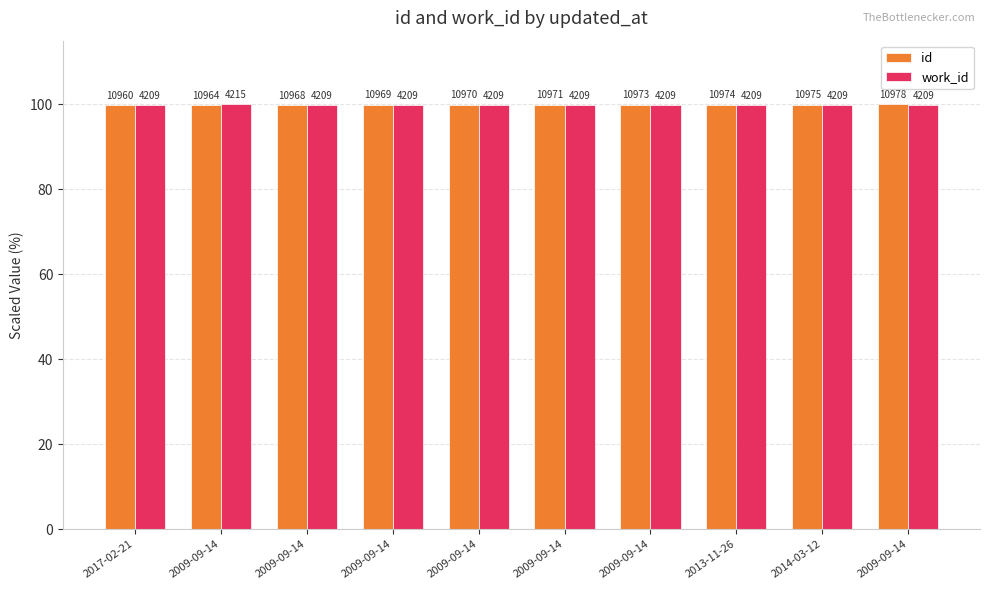

How many bars are there in each group?

2